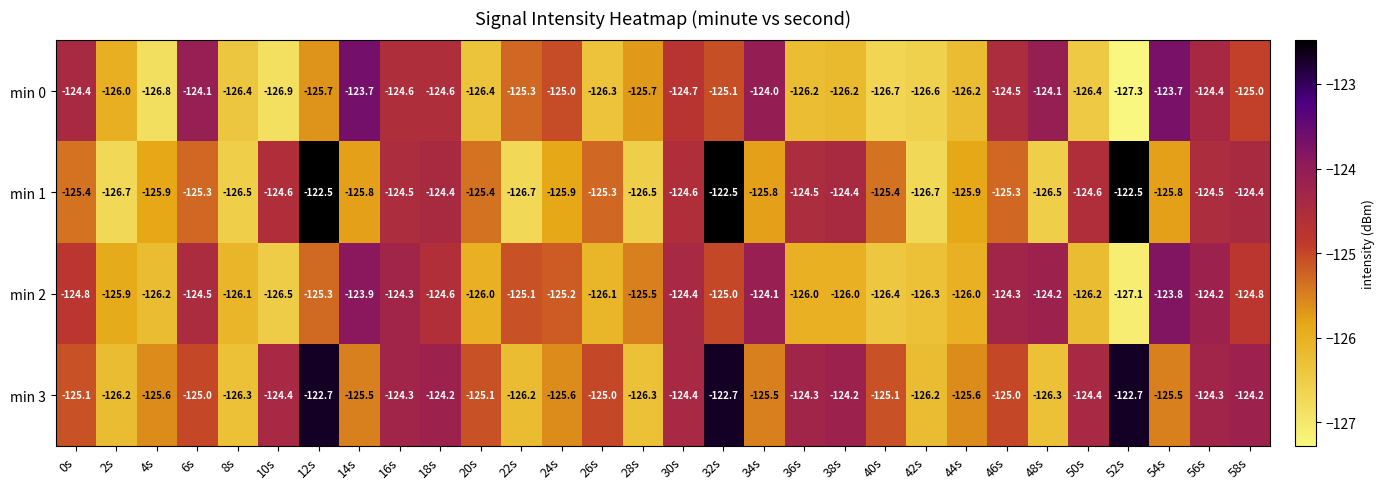

How many distinct data groups are displayed?

4